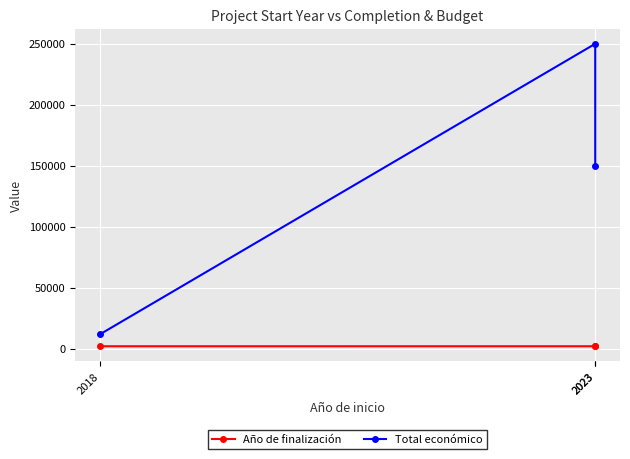

At which label does Total económico reach its peak?

2023